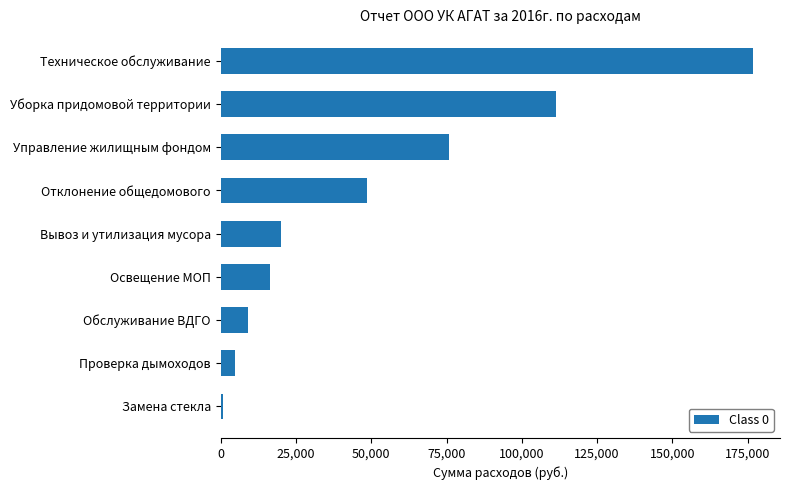

Rank the categories by value from highest to lowest.

Техническое обслуживание, Уборка придомовой территории, Управление жилищным фондом, Отклонение общедомового, Вывоз и утилизация мусора, Освещение МОП, Обслуживание ВДГО, Проверка дымоходов, Замена стекла